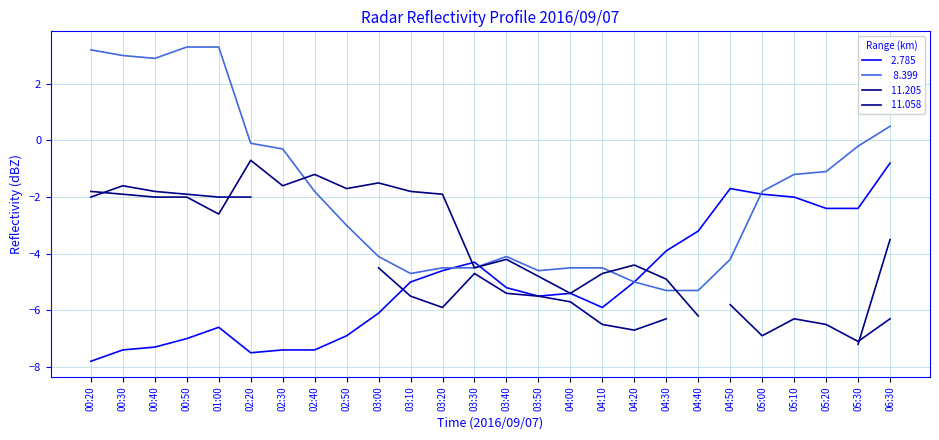

What is the difference between the highest and lowest values at 00:40?

10.2